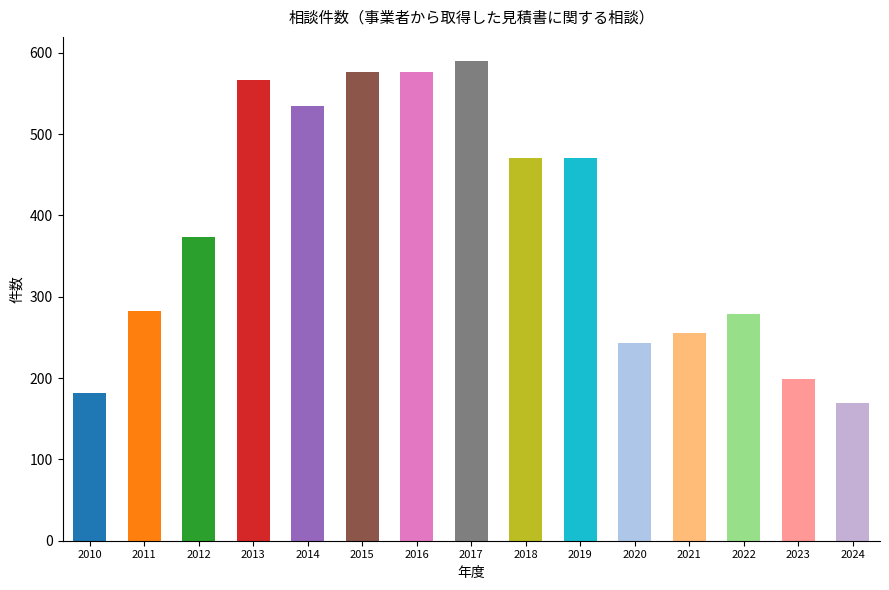

Is it true that the value at 2010 is 122?

False